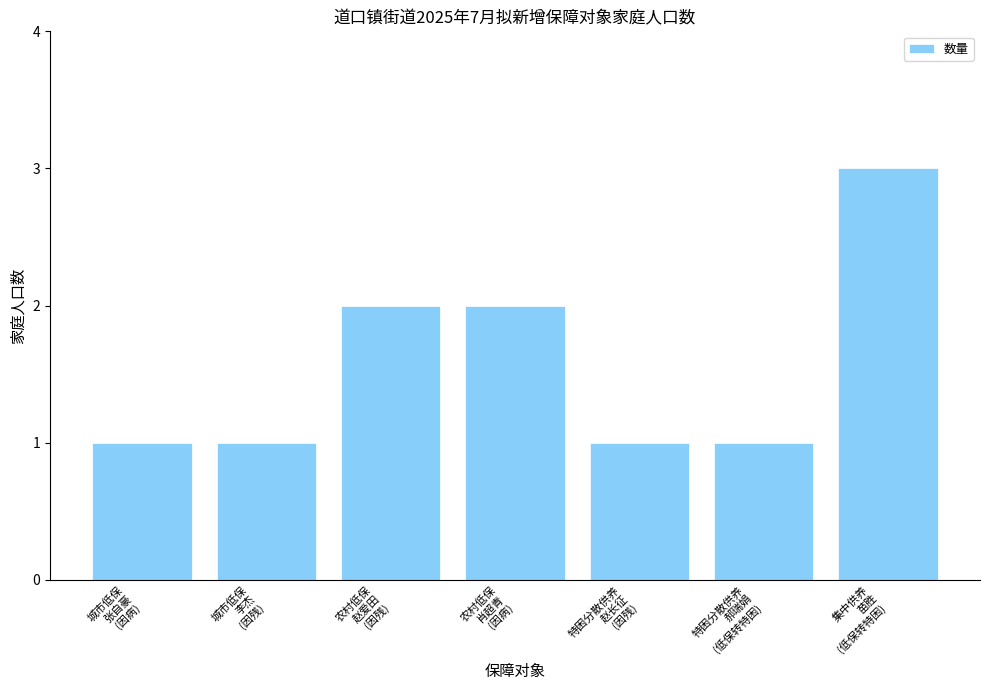

What is the sum of all values?

11